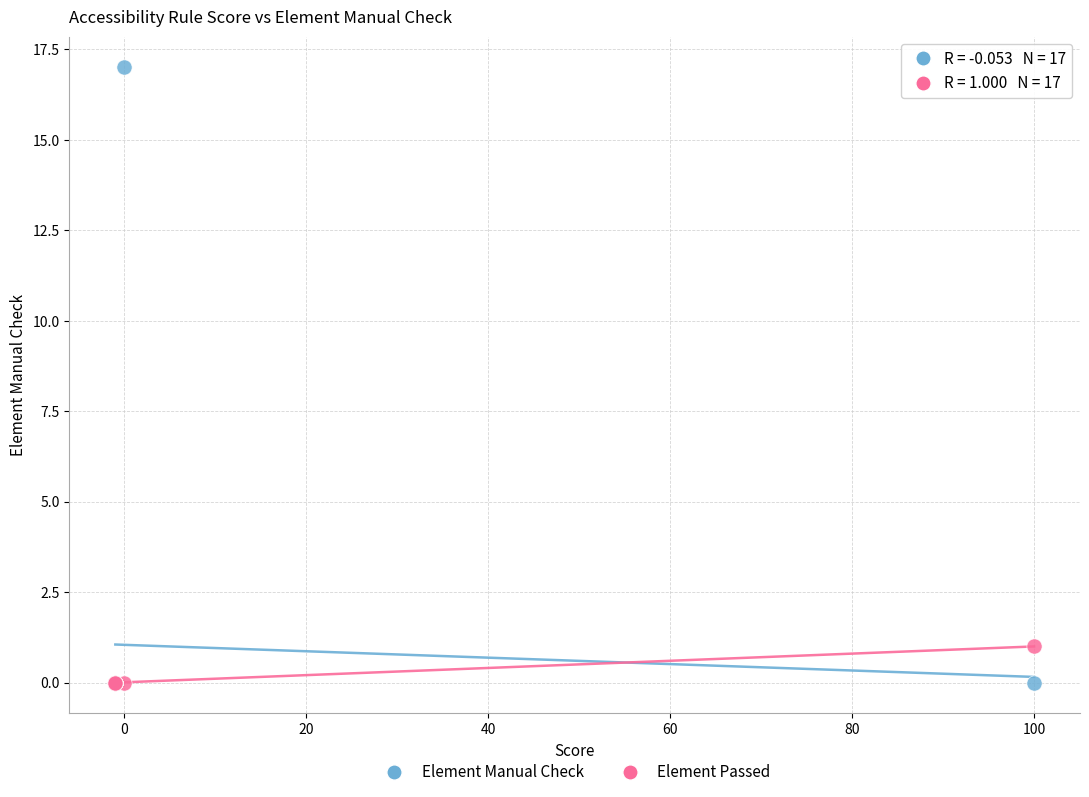

What are all the series names shown in the legend?

Element Manual Check, Element Passed